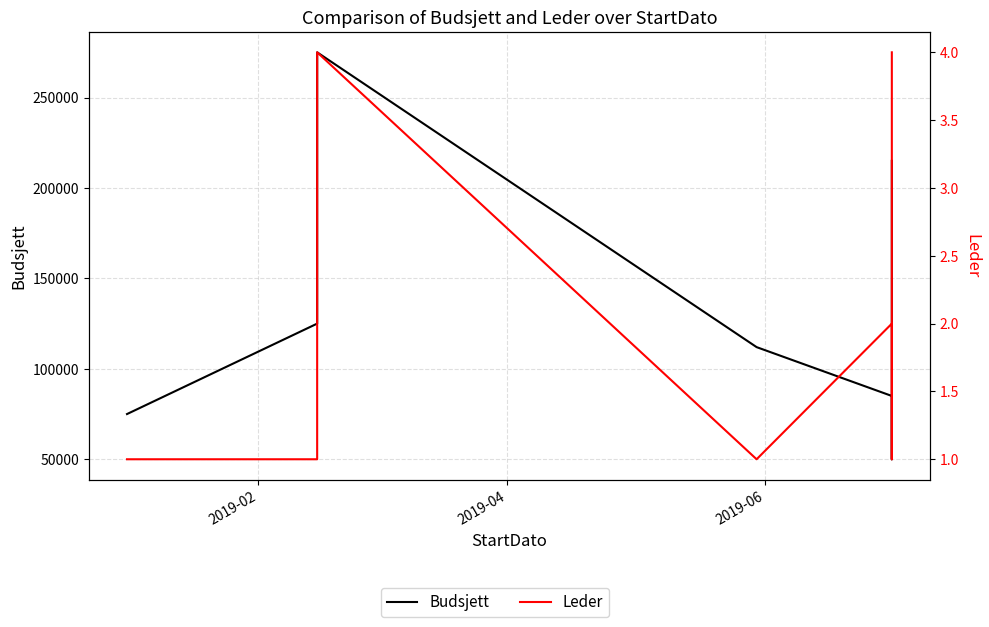

What position from the left is 2019-02?

1